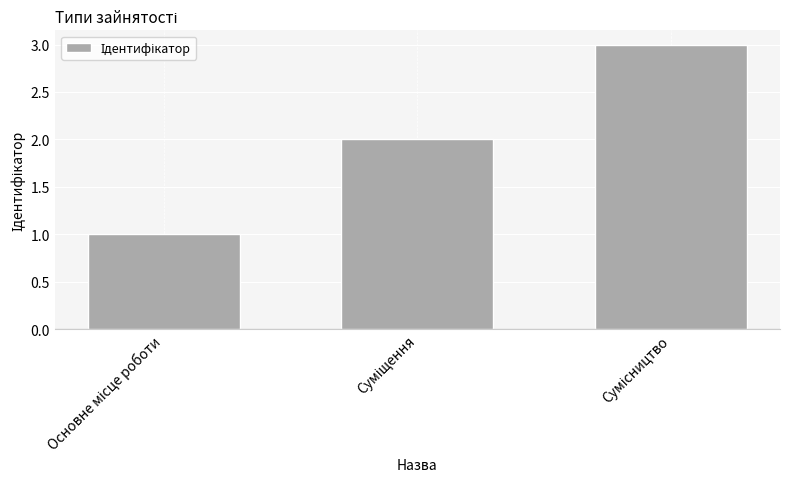

What is the maximum value shown in the chart?

3